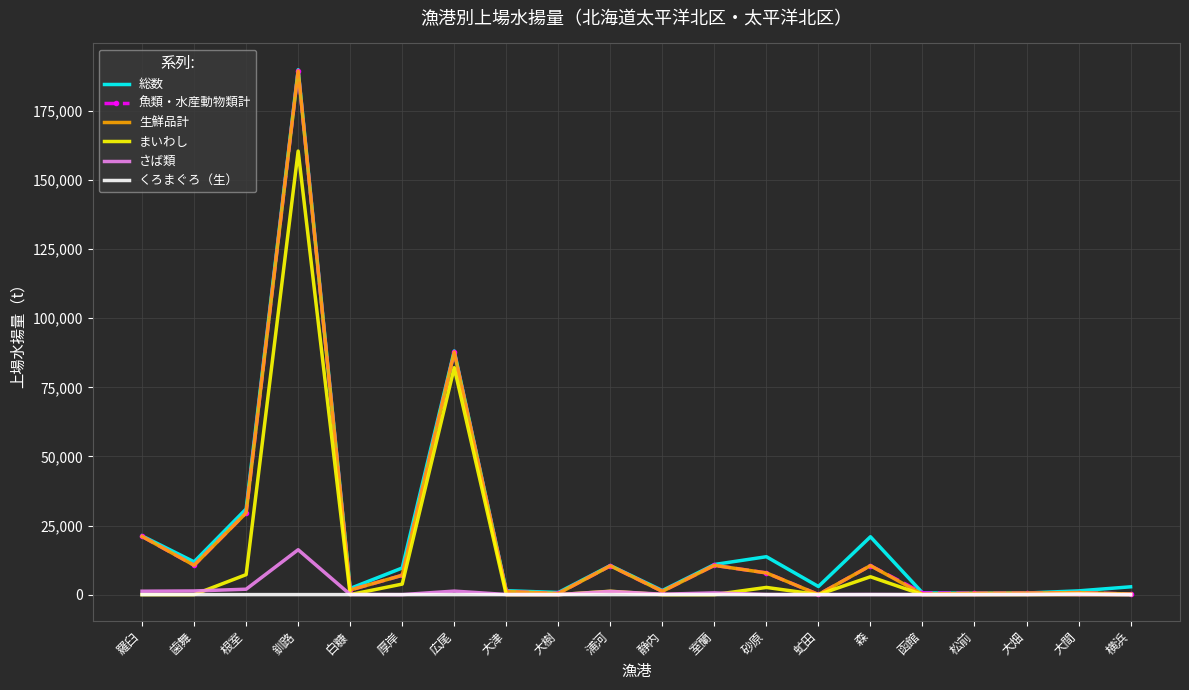

At which category does 生鮮品計 reach its first local valley?

歯舞